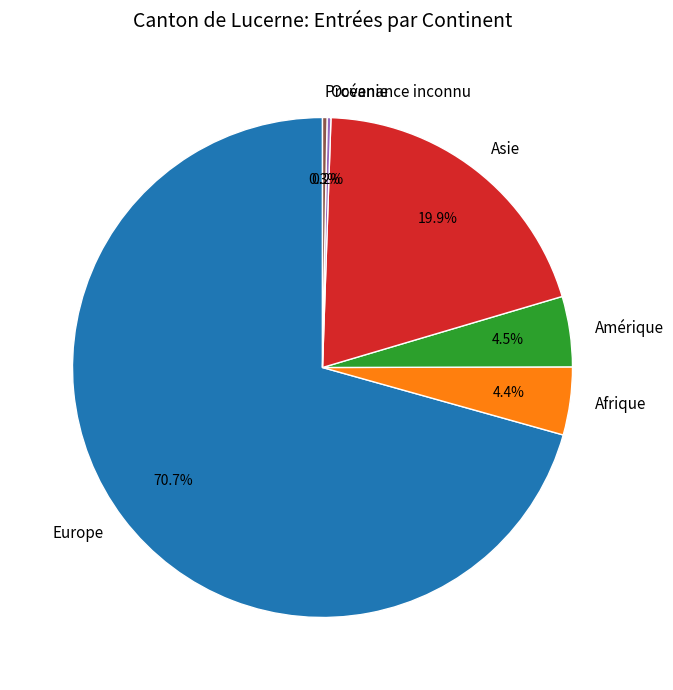

Which slice is the largest?

Europe